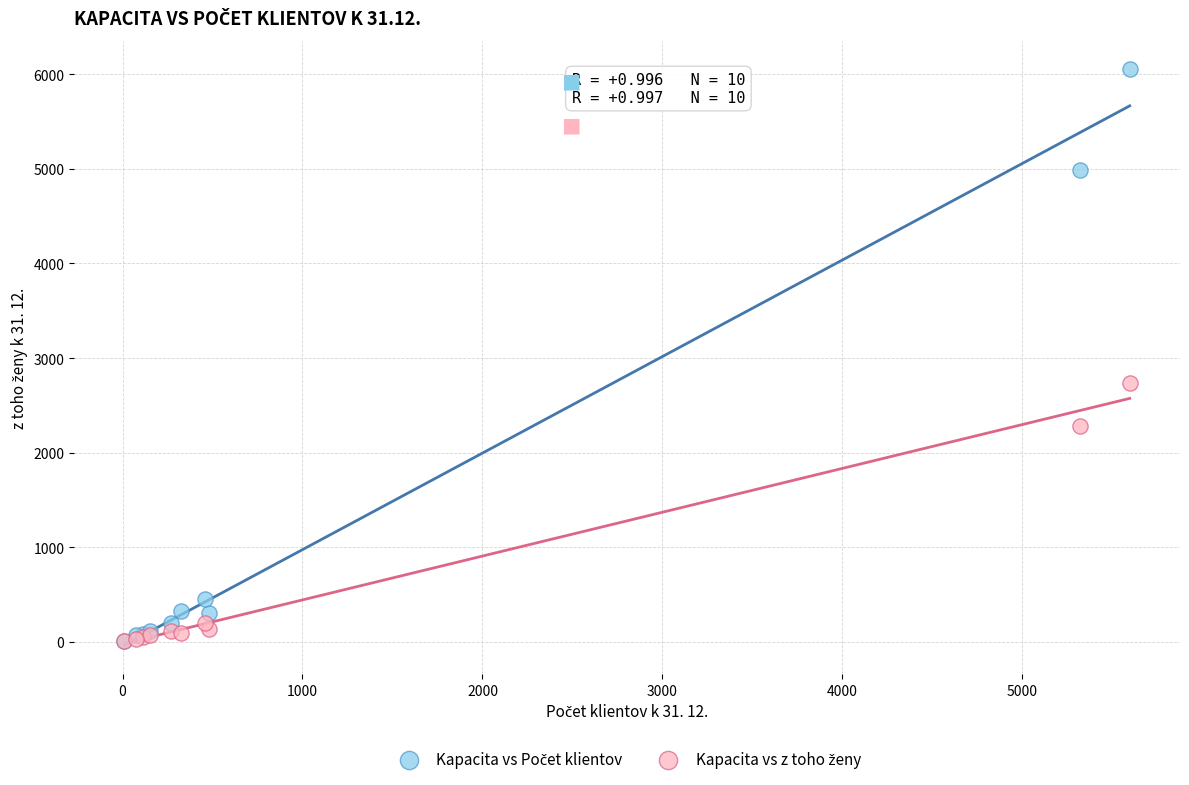

Across all series, what Y value is closest to 3029?

2736